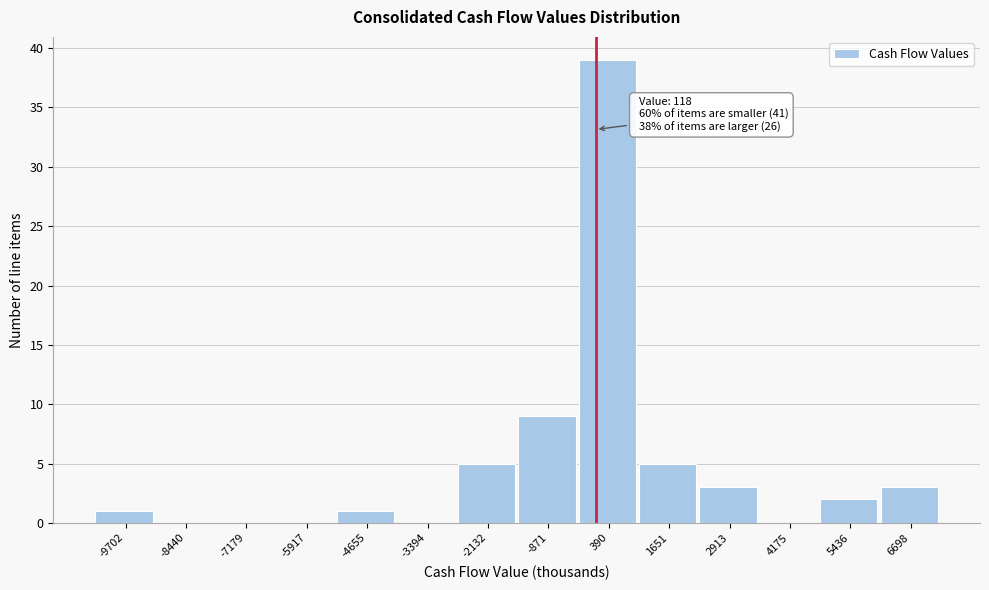

Which range on the x-axis has the tallest bar?

-200 to 1000